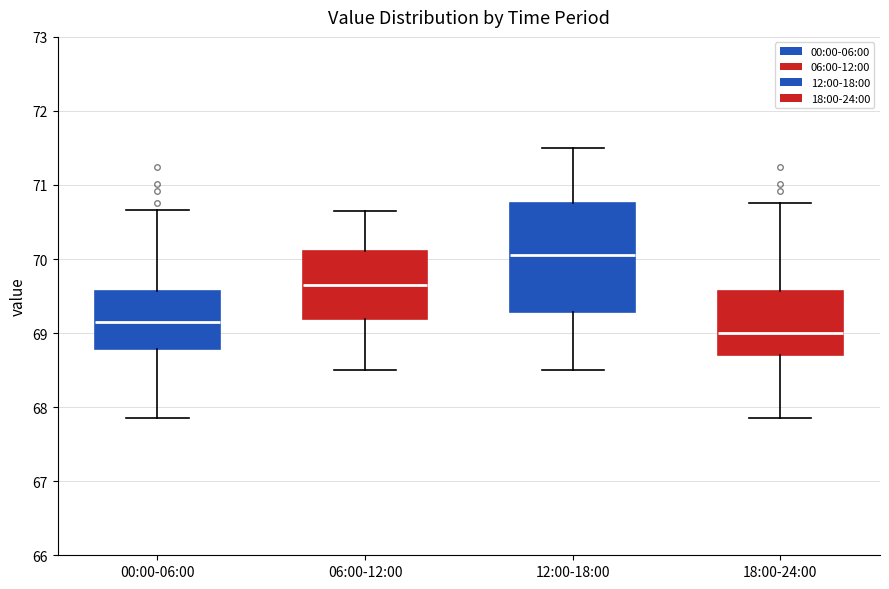

Reading left to right, transcribe this box plot: for each box, give where its median line is, the range the box spans, and where its two whiskers end, as read against the y-axis. The values are not printed on the chart, so give them approximately, as read against the axis.

00:00-06:00: median 69.2, box 68.8 to 69.6, whiskers 67.9 to 70.7
06:00-12:00: median 69.7, box 69.2 to 70.1, whiskers 68.5 to 70.7
12:00-18:00: median 70.1, box 69.3 to 70.8, whiskers 68.5 to 71.5
18:00-24:00: median 69.0, box 68.7 to 69.6, whiskers 67.9 to 70.8